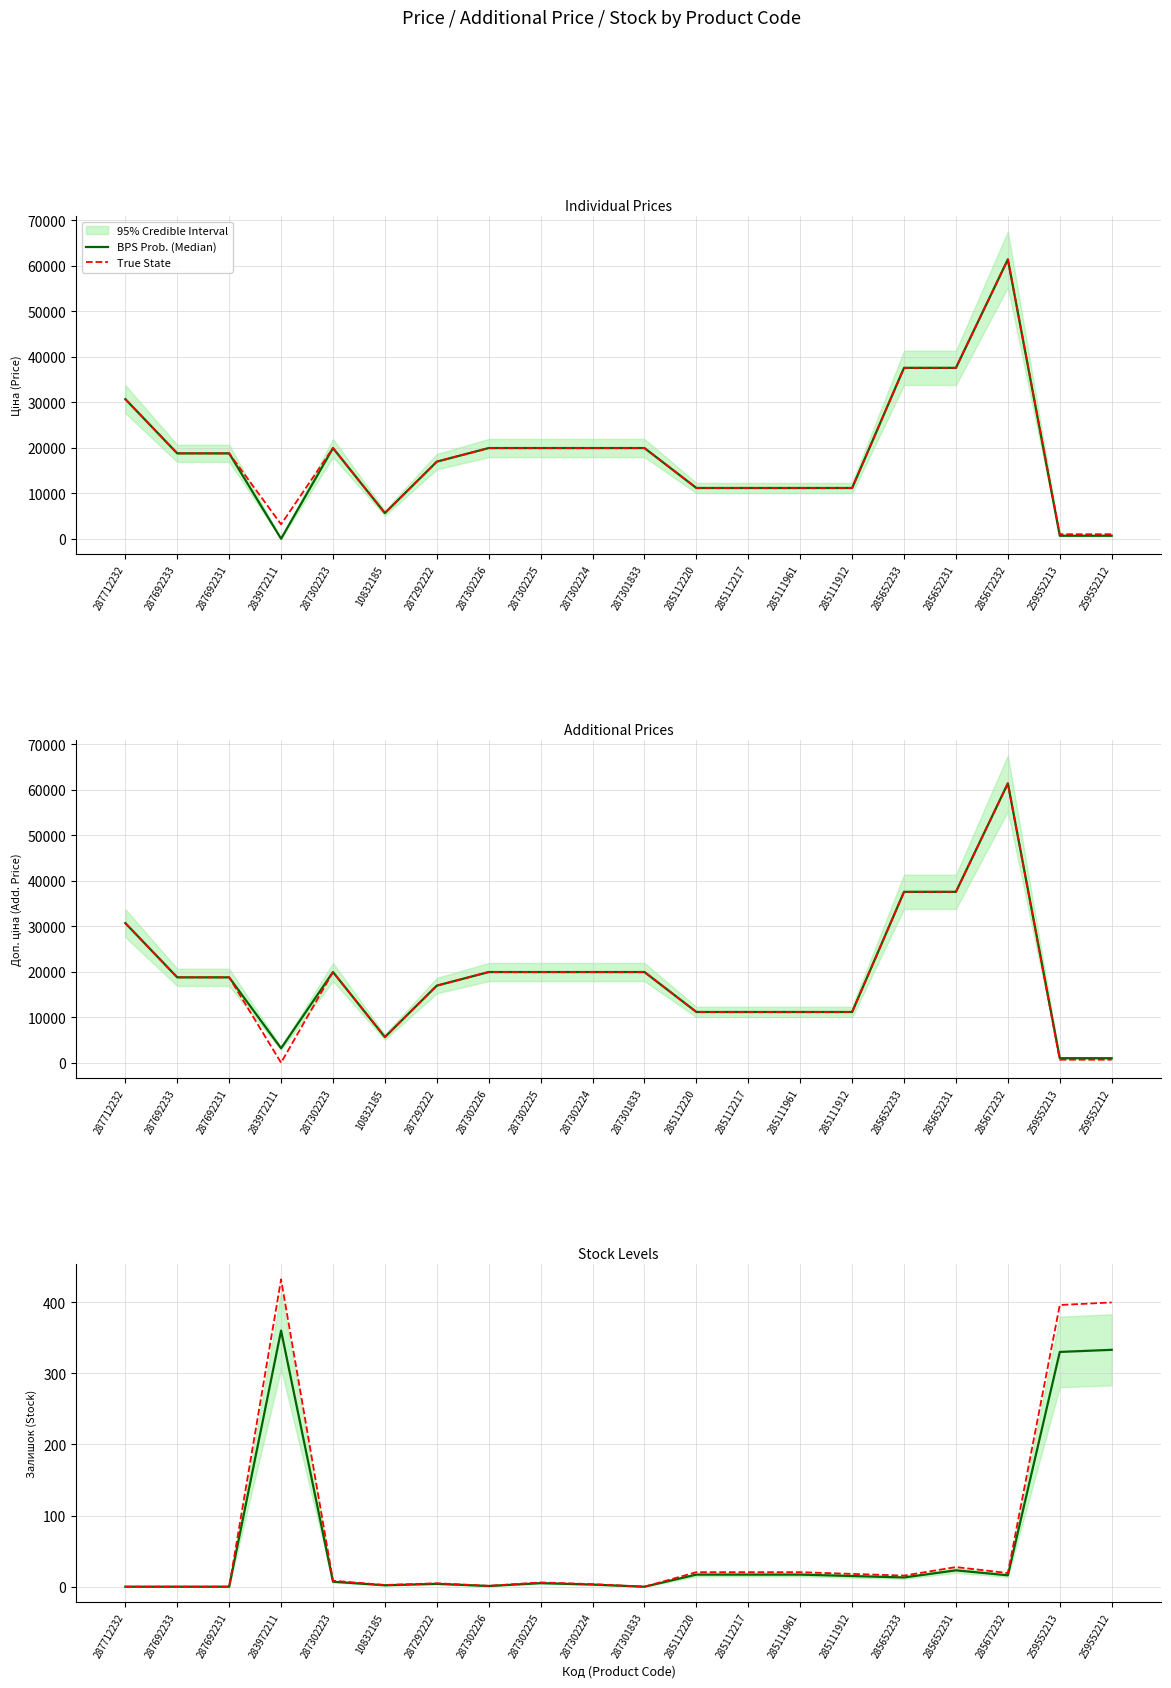

Rank the series by their average value, from highest to lowest.

True State, BPS Prob. (Median)